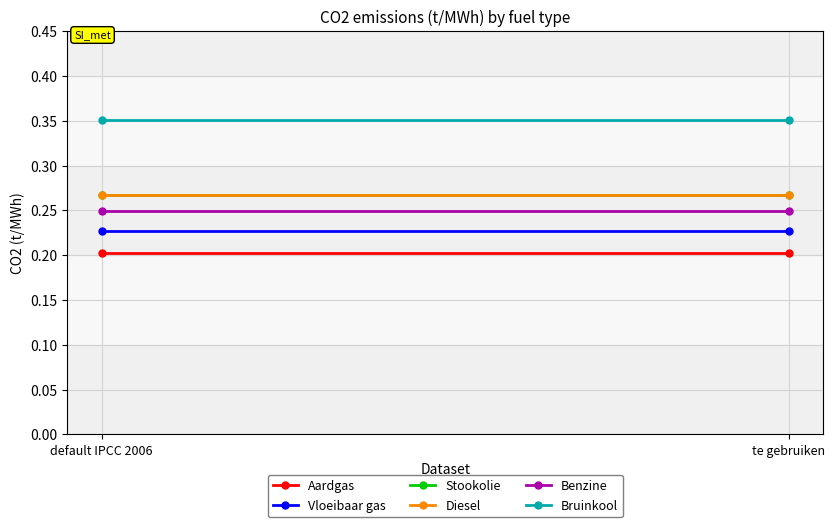

Count the number of categories in the chart.

2